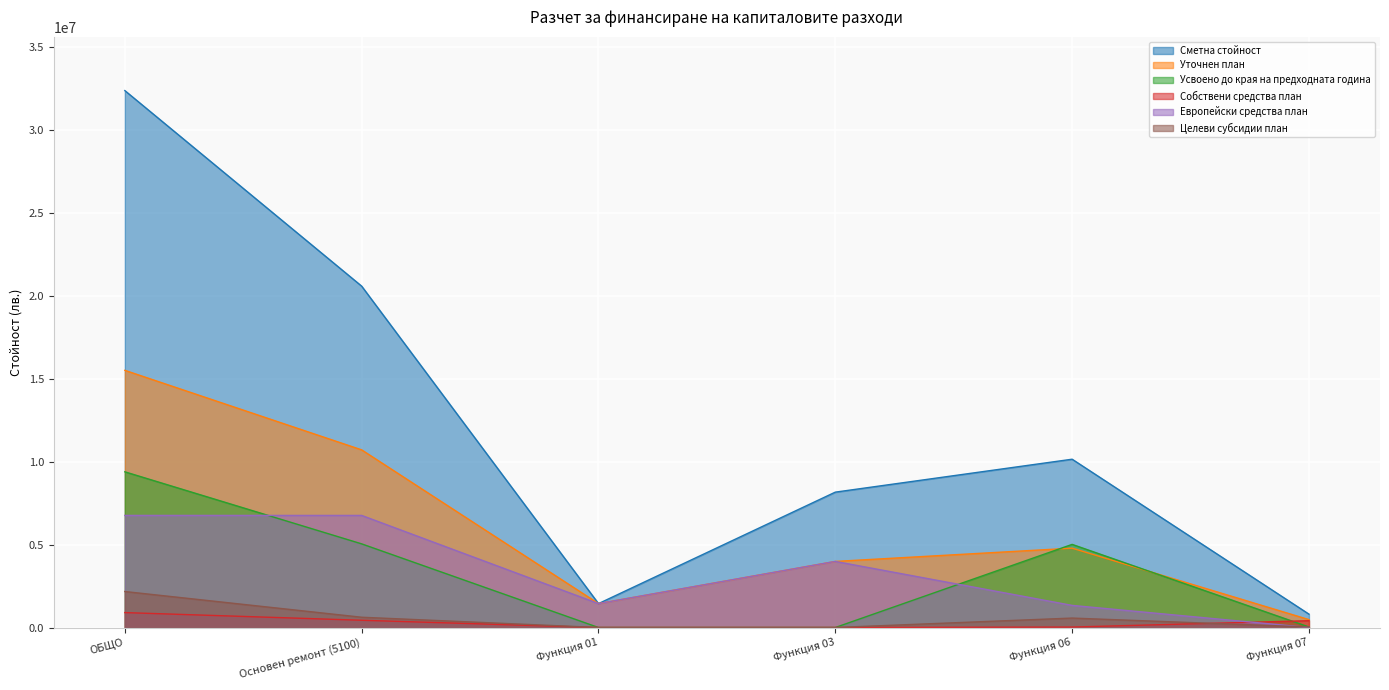

Reading left to right, what are all the values shown in this chart?

Сметна стойност: 32356665	20571567	1440097	8157900	10142234	805576
Уточнен план: 15498462	10705584	1440097	3982413	4781876	475438
Усвоено до края на предходната година: 9382584	5040654	0	0	5009151	31503
Собствени средства план: 898729	436787	0	0	27240	409547
Европейски средства план: 6754827	6754827	1440097	3982413	1332317	0
Целеви субсидии план: 2168600	618850	0	0	568850	30000